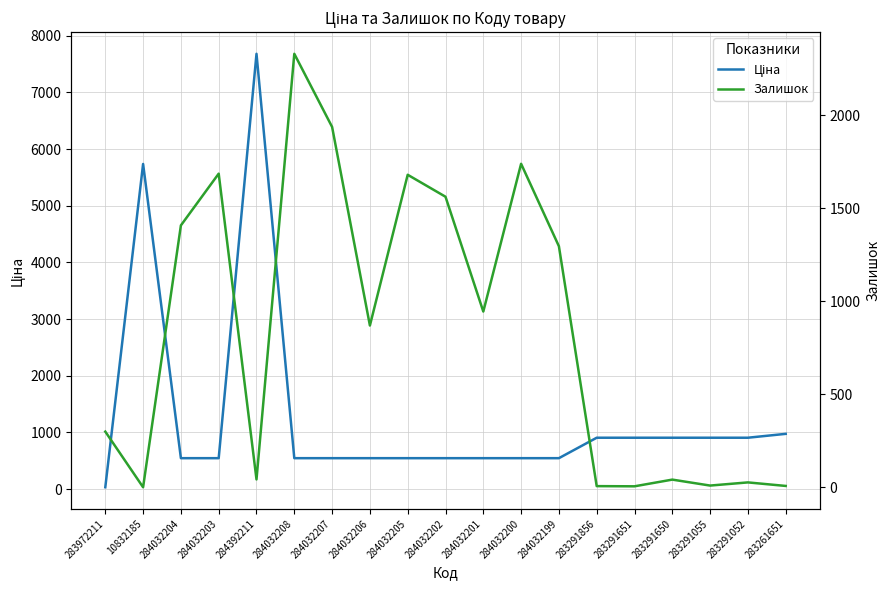

What is the approximate value of Ціна at 284032204?

545.0